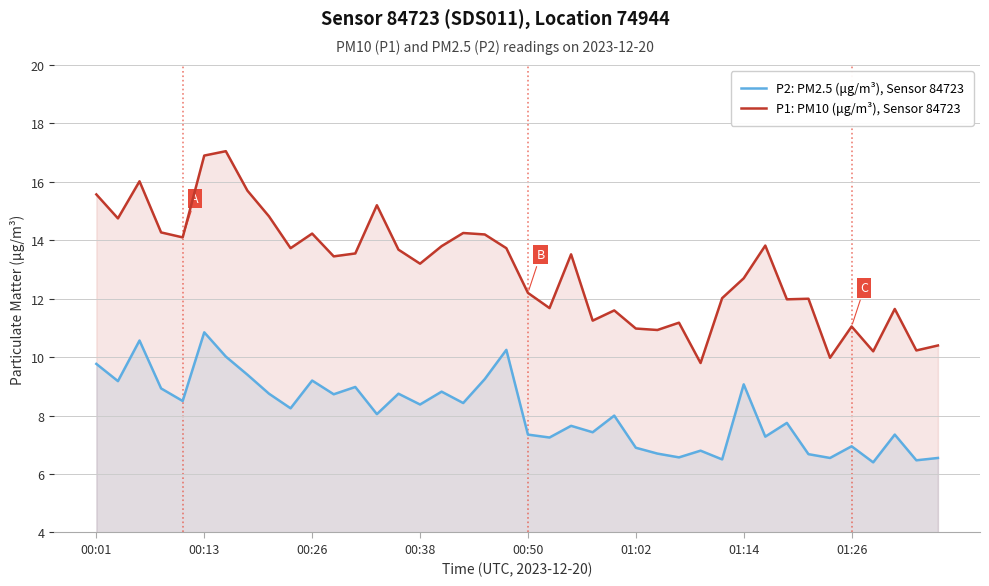

Which category has the lowest value in the P2: PM2.5 (μg/m³), Sensor 84723 series?

36